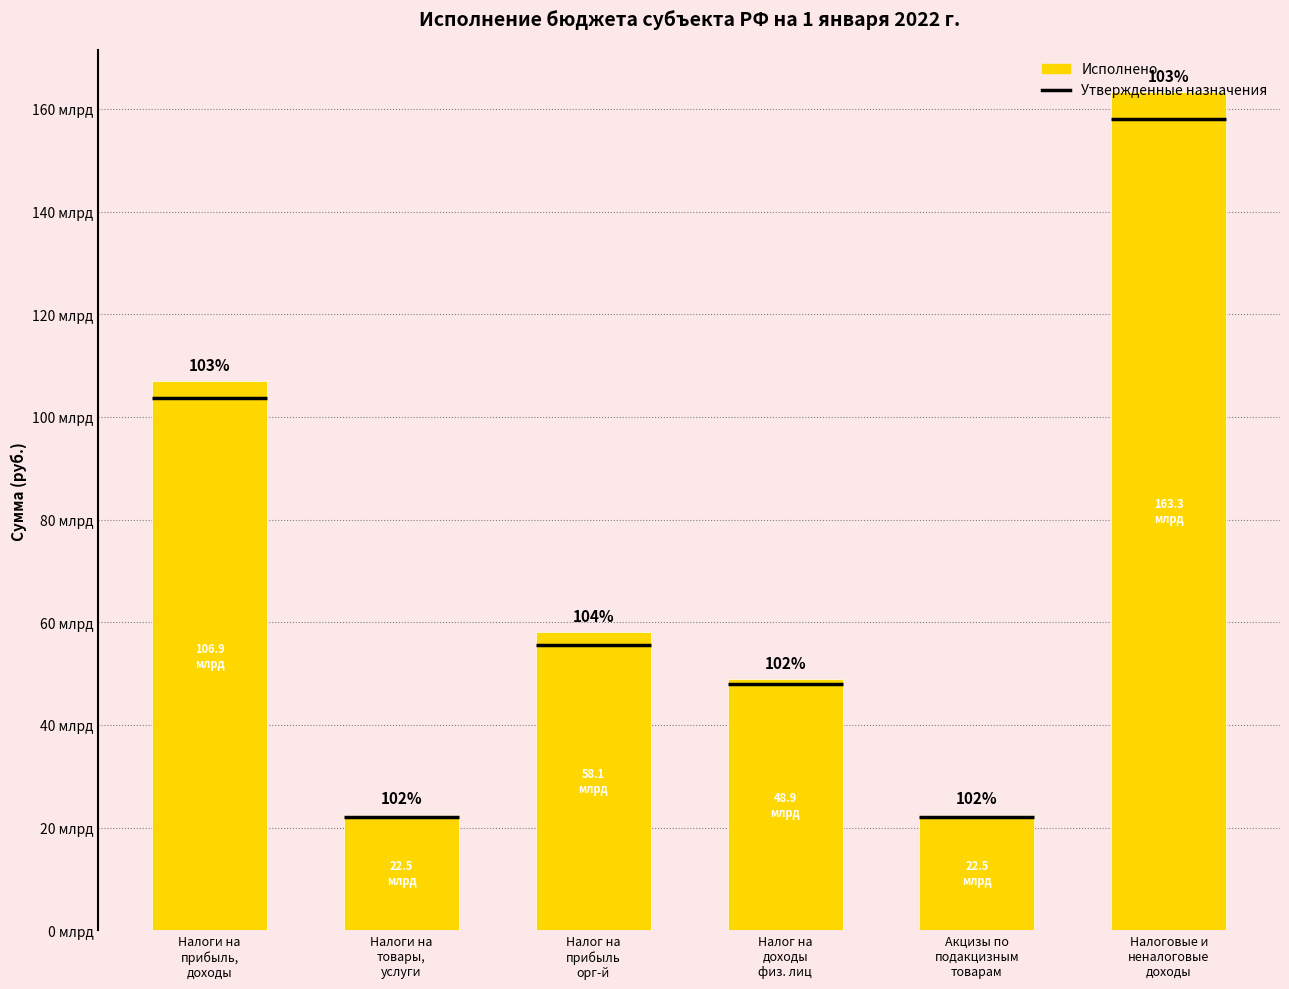

True or false: the data shows 22497488424.7 at Акцизы по
подакцизным
товарам.

True